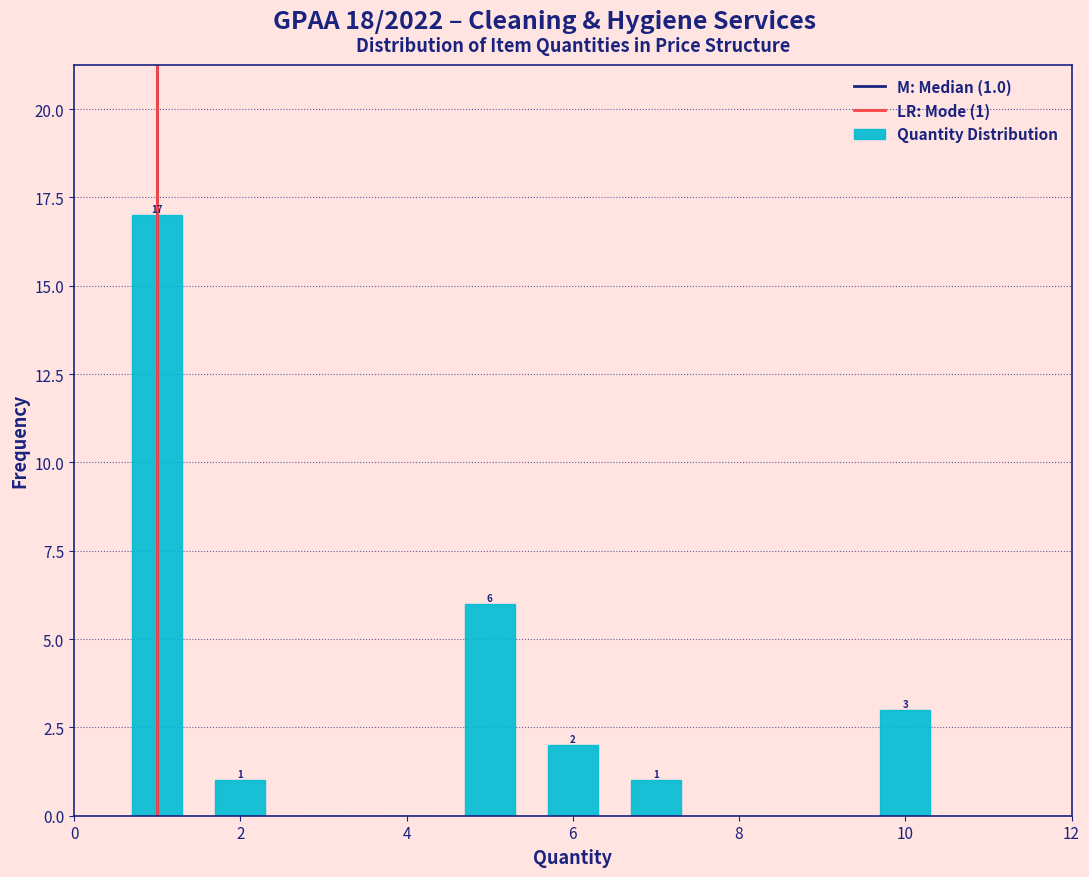

Which range on the x-axis has the tallest bar?

0.5 to 1.5